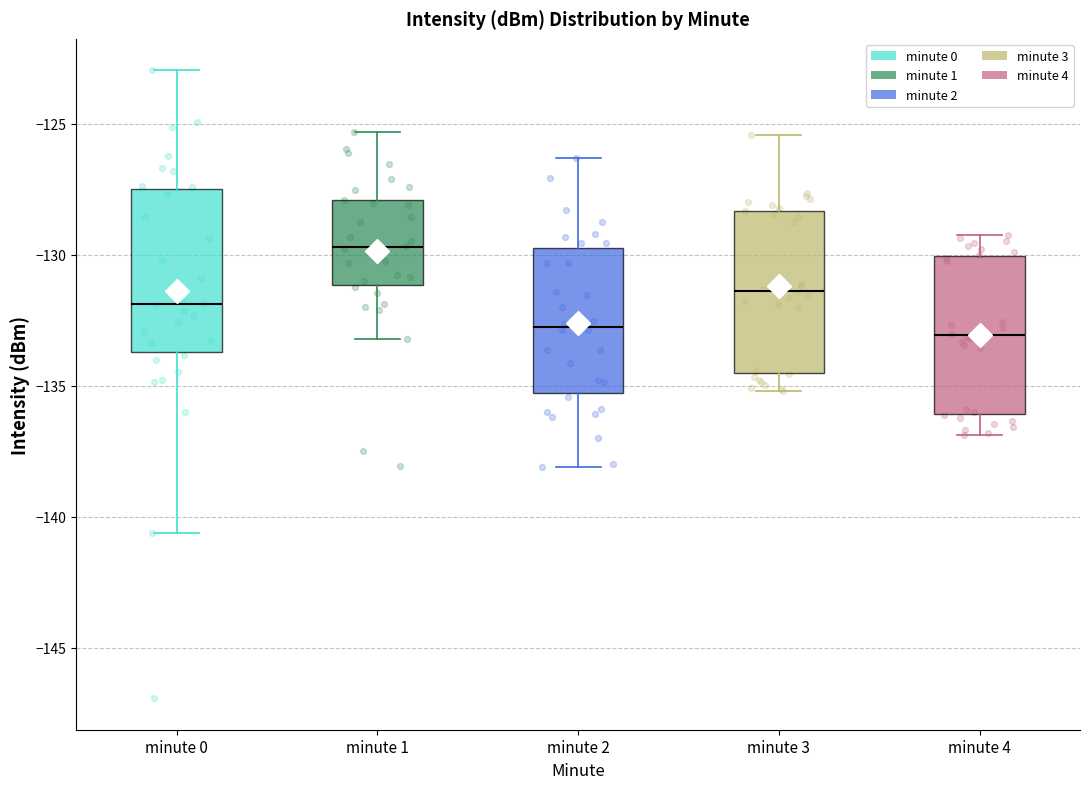

Reading left to right, transcribe this box plot: for each box, give where its median line is, the range the box spans, and where its two whiskers end, as read against the y-axis. The values are not printed on the chart, so give them approximately, as read against the axis.

minute 0: median -132.0, box -133.5 to -127.5, whiskers -140.5 to -123.0
minute 1: median -129.5, box -131.0 to -128.0, whiskers -133.0 to -125.5
minute 2: median -133.0, box -135.5 to -129.5, whiskers -138.0 to -126.5
minute 3: median -131.5, box -134.5 to -128.5, whiskers -135.0 to -125.5
minute 4: median -133.0, box -136.0 to -130.0, whiskers -137.0 to -129.0